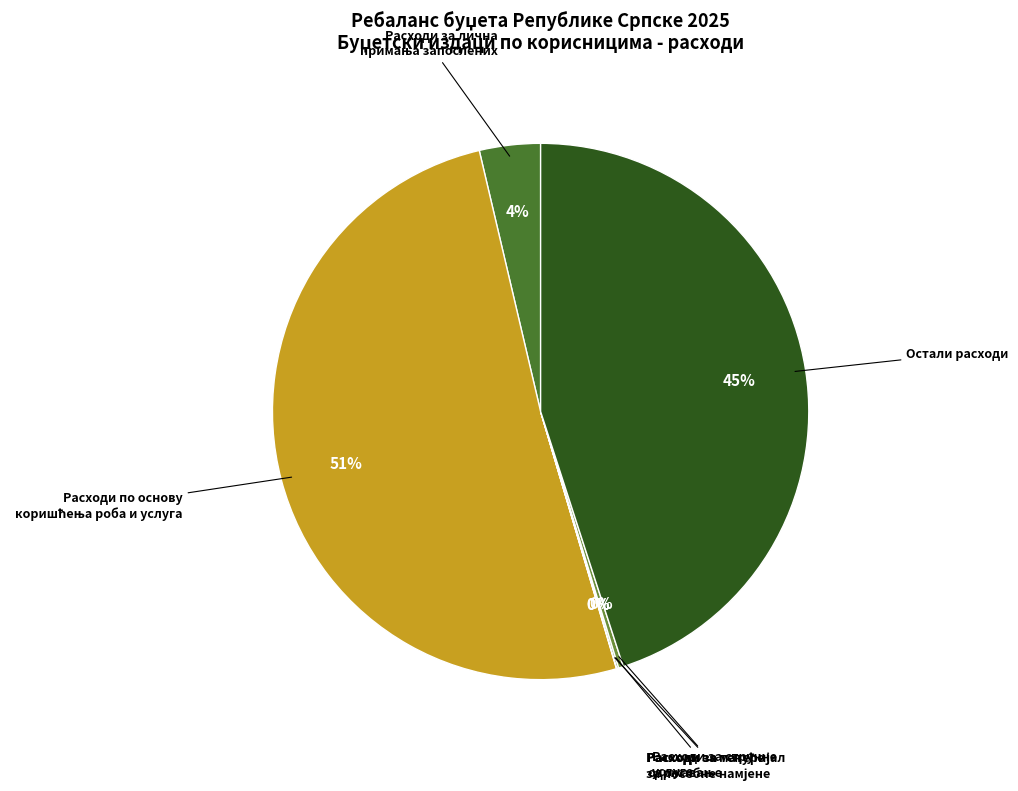

Is there any slice that represents more than half of the pie?

Yes